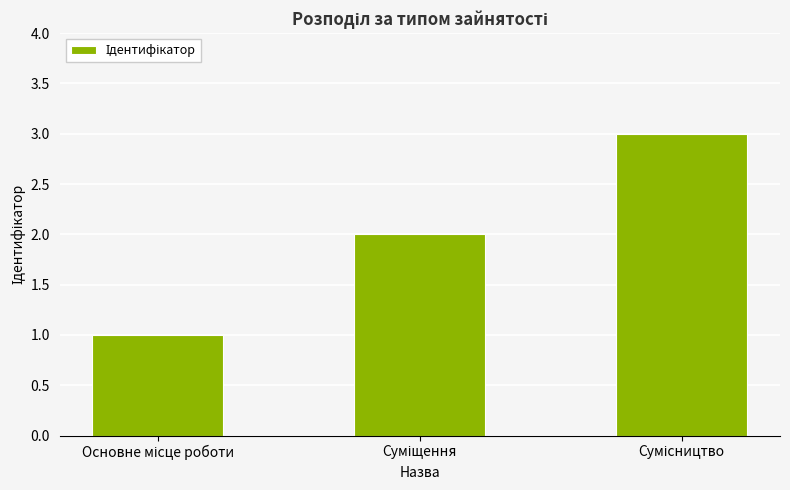

Reading left to right, transcribe all the data shown in this chart.

1	2	3